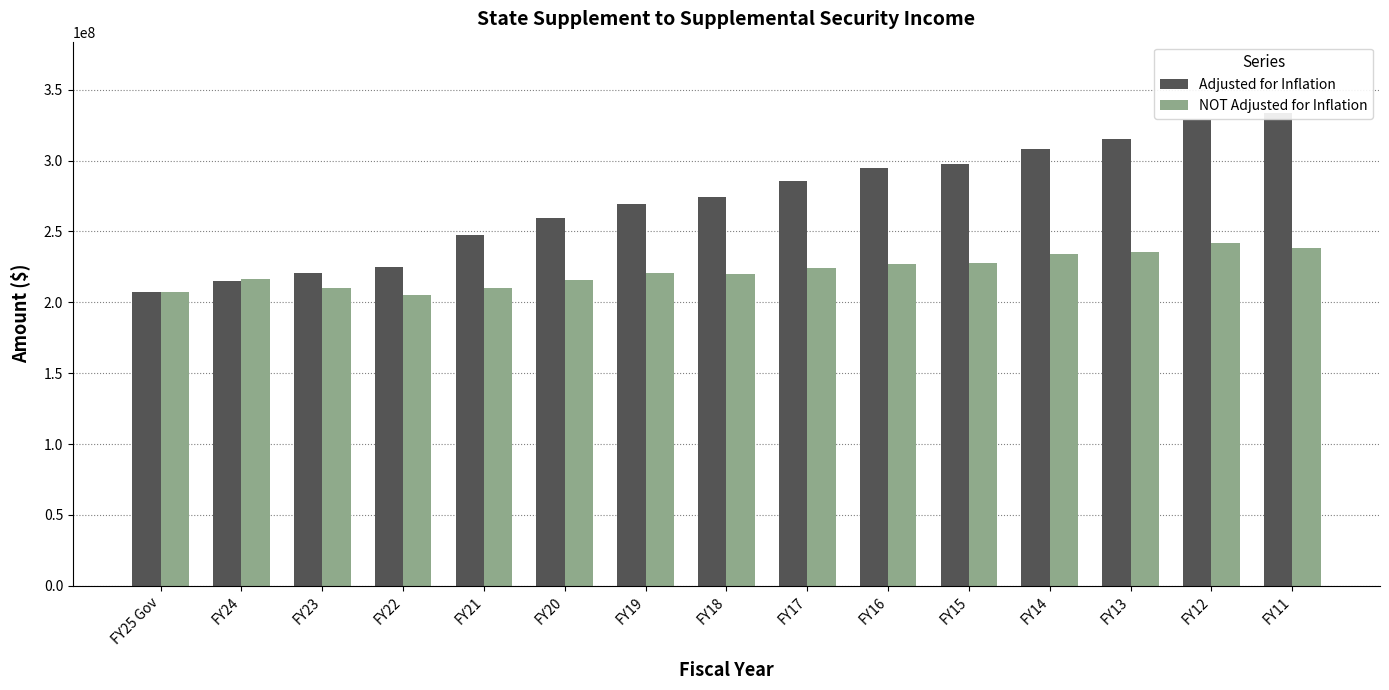

How many data points in NOT Adjusted for Inflation are above 220466788?

7